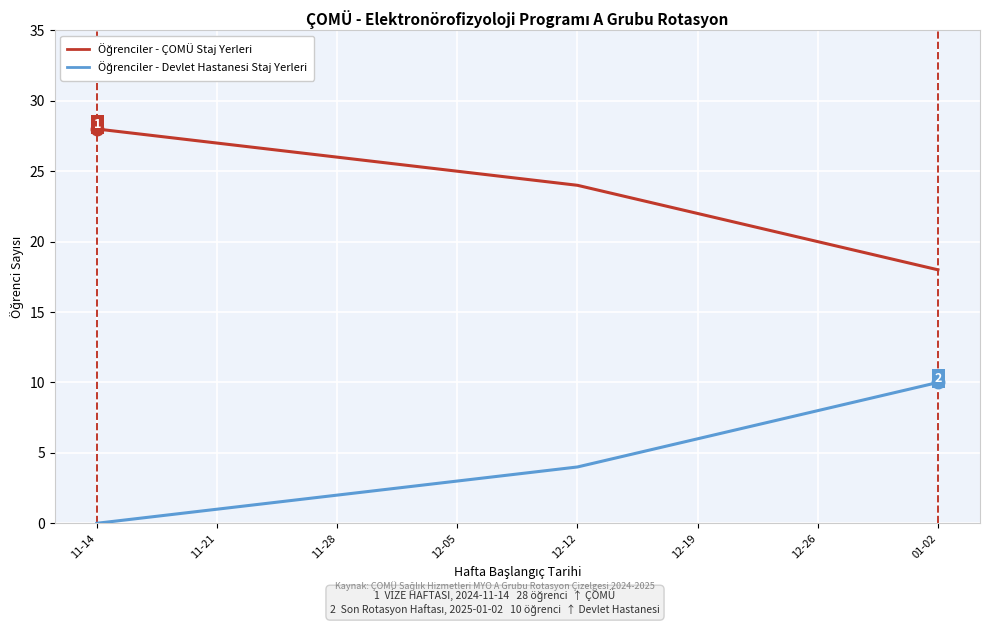

At which category does the chart reach its peak across all series?

11-14